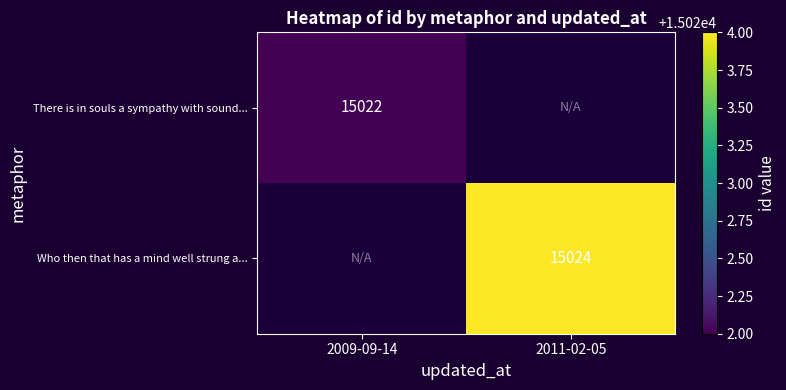

The value of Who then that has a mind well strung a... at 2011-02-05 is 26080. True or false?

False